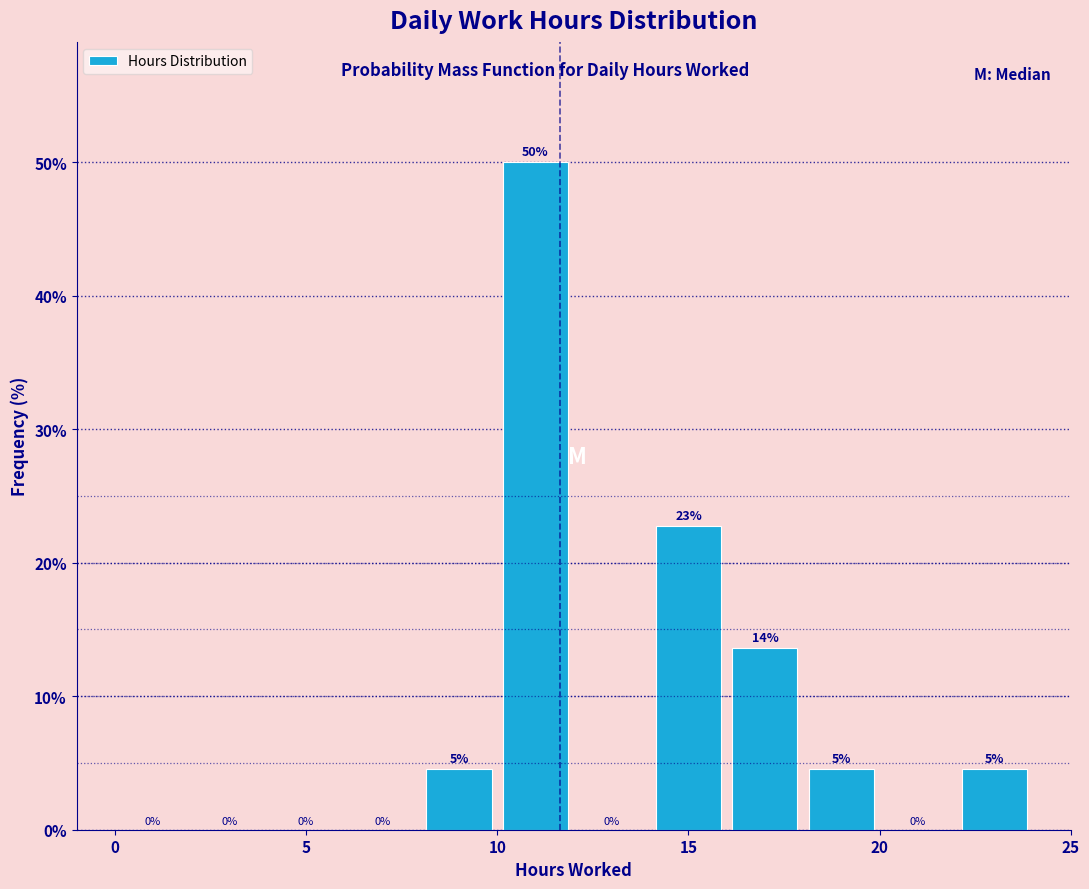

Over which range of the x-axis is the bar tallest?

10 to 12